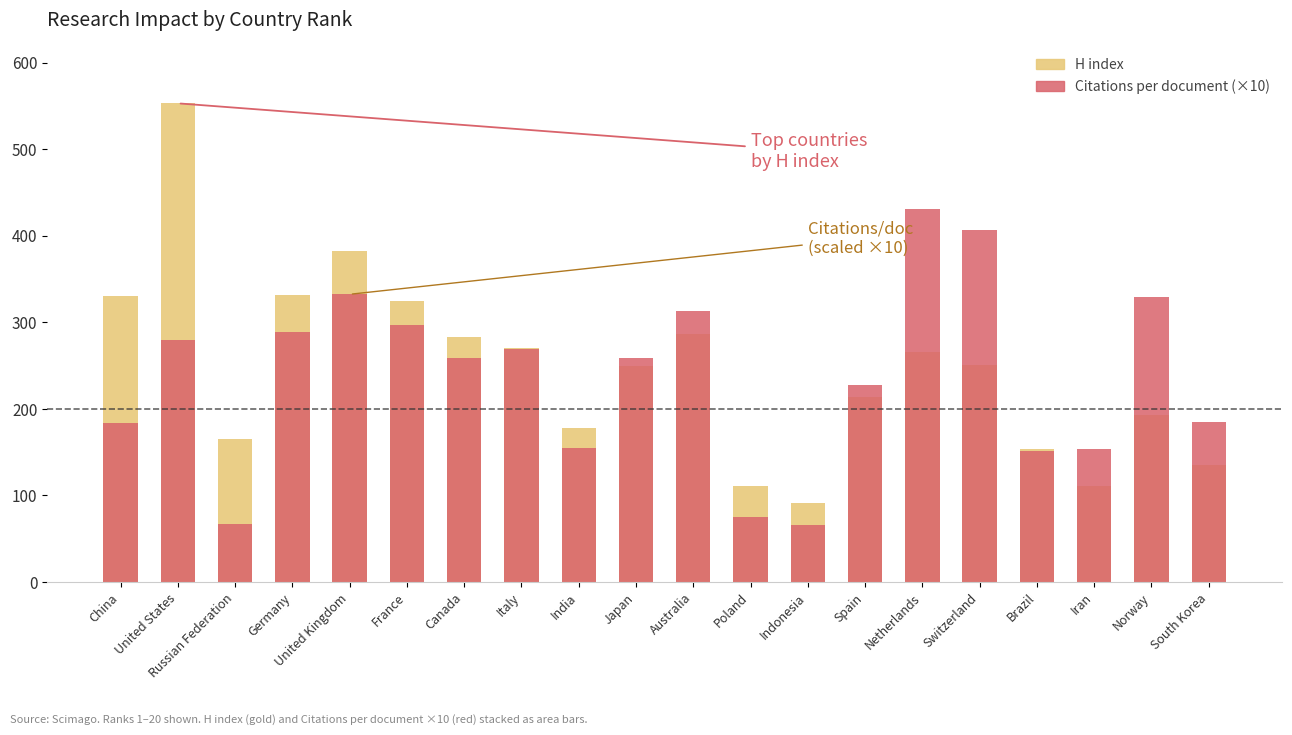

How many values in the Citations per document (×10) series are below 258?

9